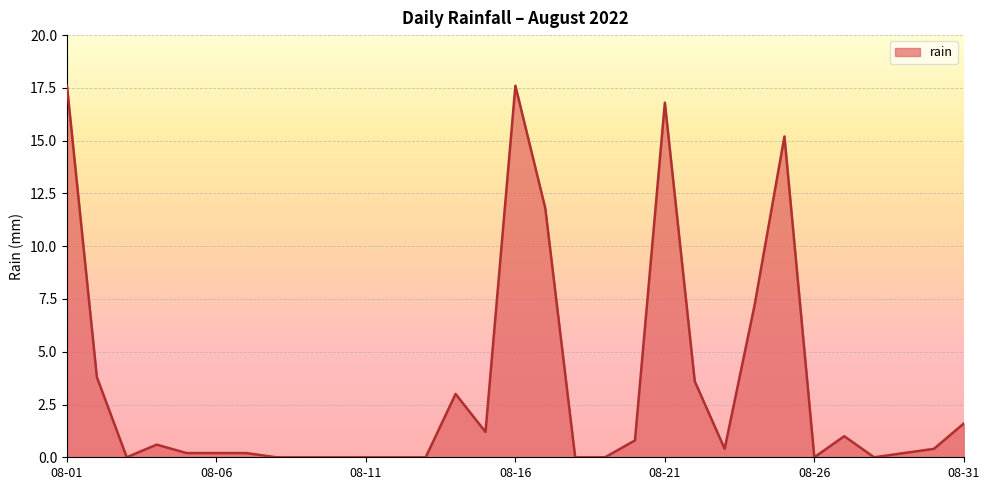

What is the greatest value displayed?

17.6